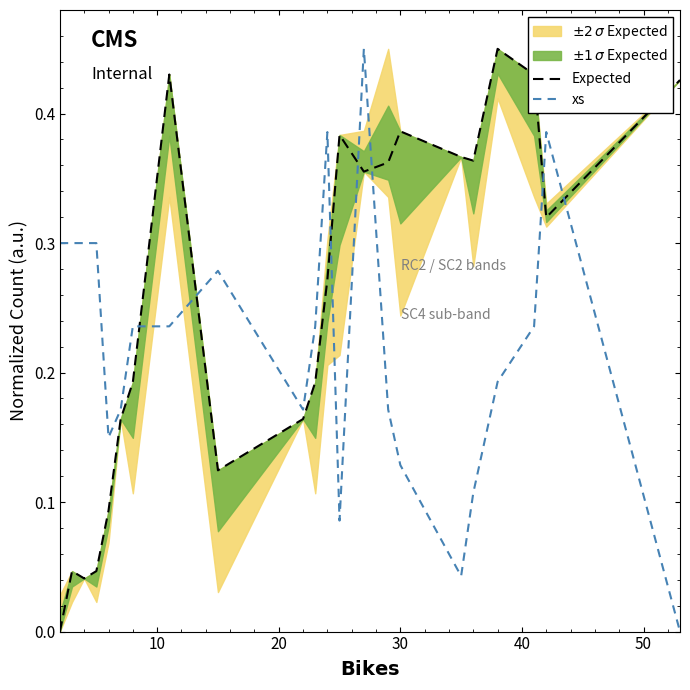

How many intersections are there between xs and Expected?

7